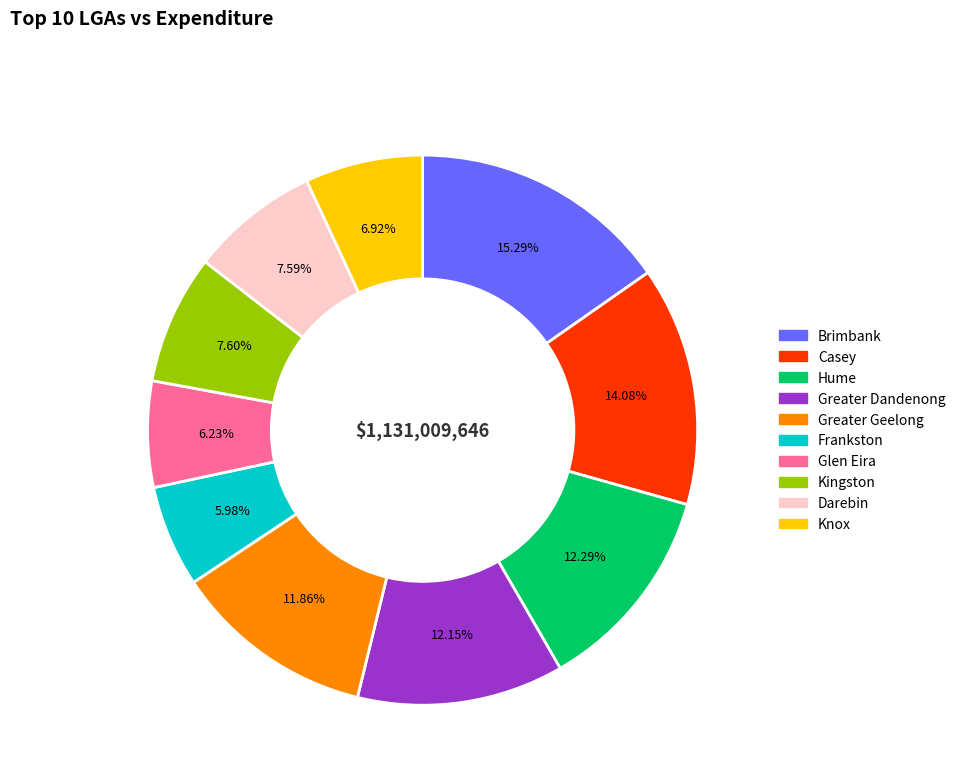

What is the ratio of the value at Greater Dandenong to the value at Knox?

1.8